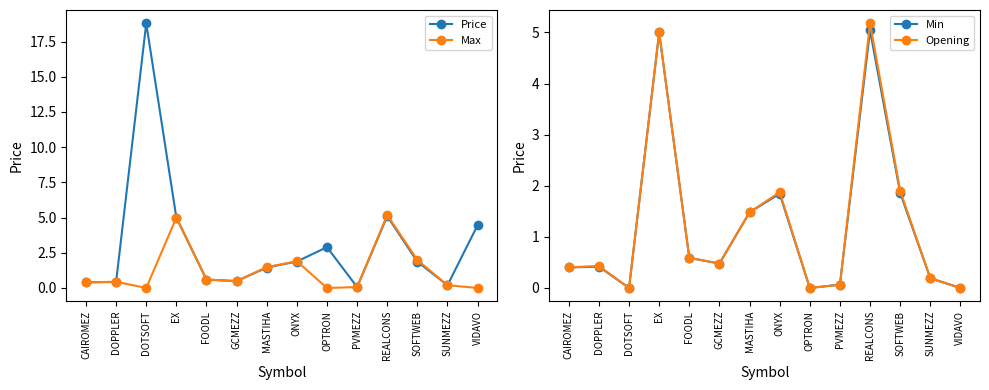

At SOFTWEB, list the series in order from largest to smallest.

Max, Opening, Price, Min